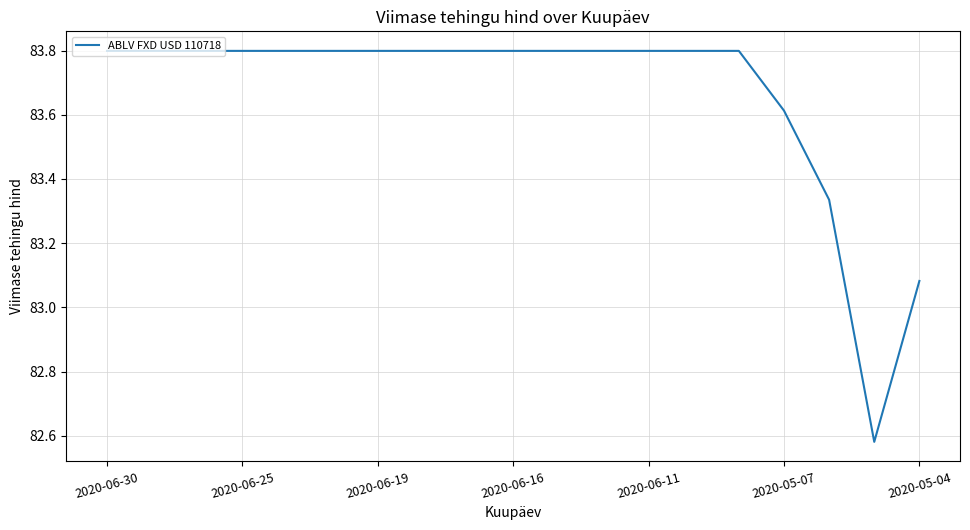

What is the difference between the maximum and minimum values?

1.2